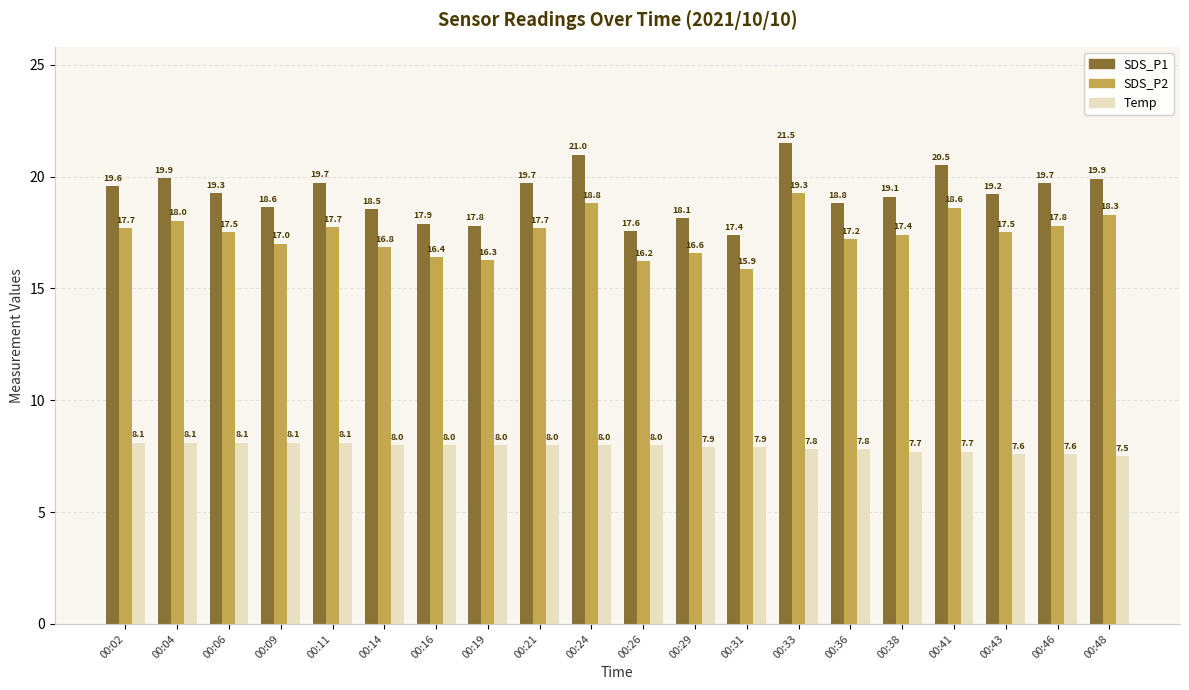

What is the difference between the highest and lowest values at 00:09?

10.5